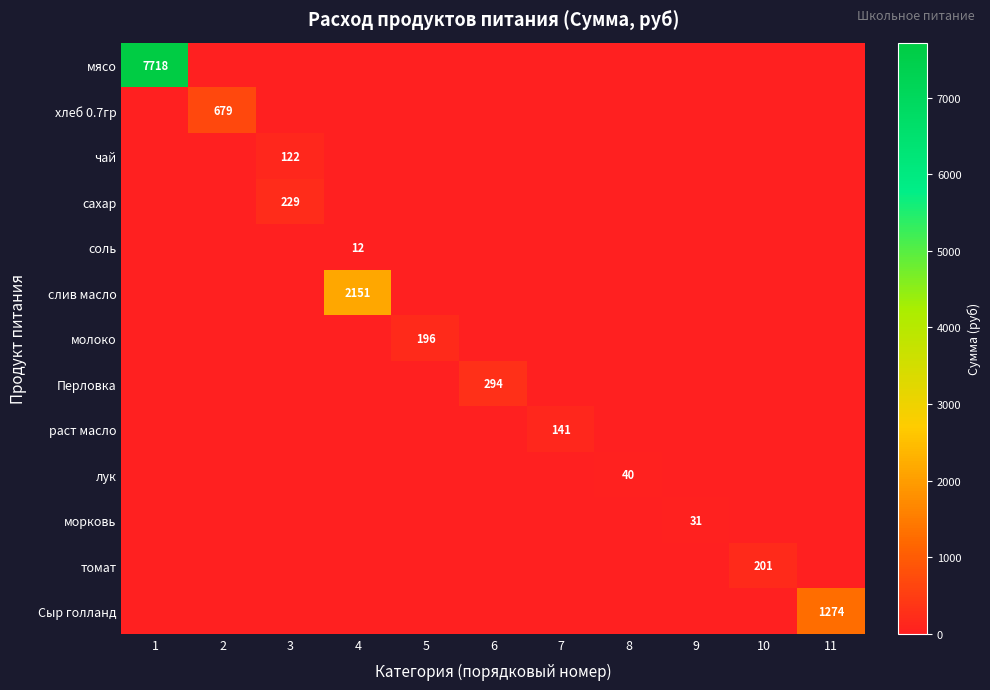

True or false: лук has a value of 40 at 8.

True